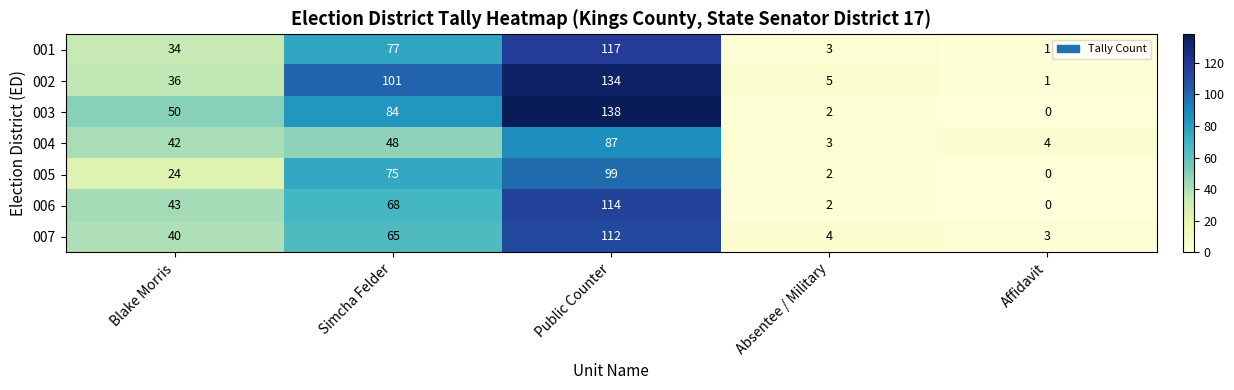

What is the difference between the maximum and minimum values in the 006 series?

114